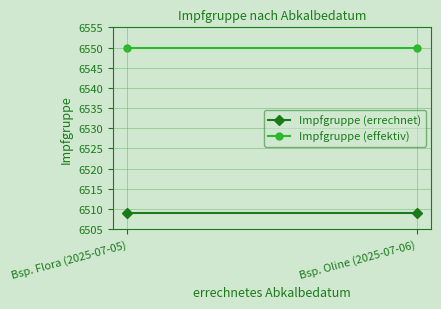

What is the average value of the Impfgruppe (effektiv) series?

6550